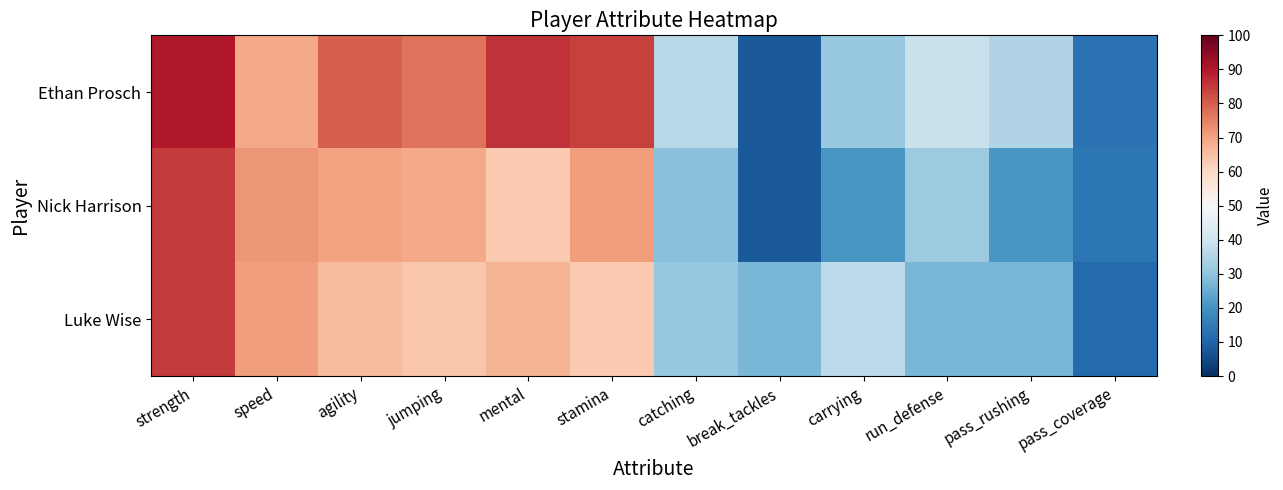

Reading right to left, list all the values displayed in this chart.

Ethan Prosch: pass_coverage=13	pass_rushing=35	run_defense=39	carrying=31	break_tackles=8	catching=36	stamina=84	mental=86	jumping=77	agility=80	speed=69	strength=90
Nick Harrison: pass_coverage=14	pass_rushing=21	run_defense=32	carrying=21	break_tackles=8	catching=29	stamina=71	mental=63	jumping=69	agility=70	speed=72	strength=85
Luke Wise: pass_coverage=11	pass_rushing=27	run_defense=27	carrying=37	break_tackles=27	catching=31	stamina=63	mental=67	jumping=64	agility=66	speed=71	strength=85